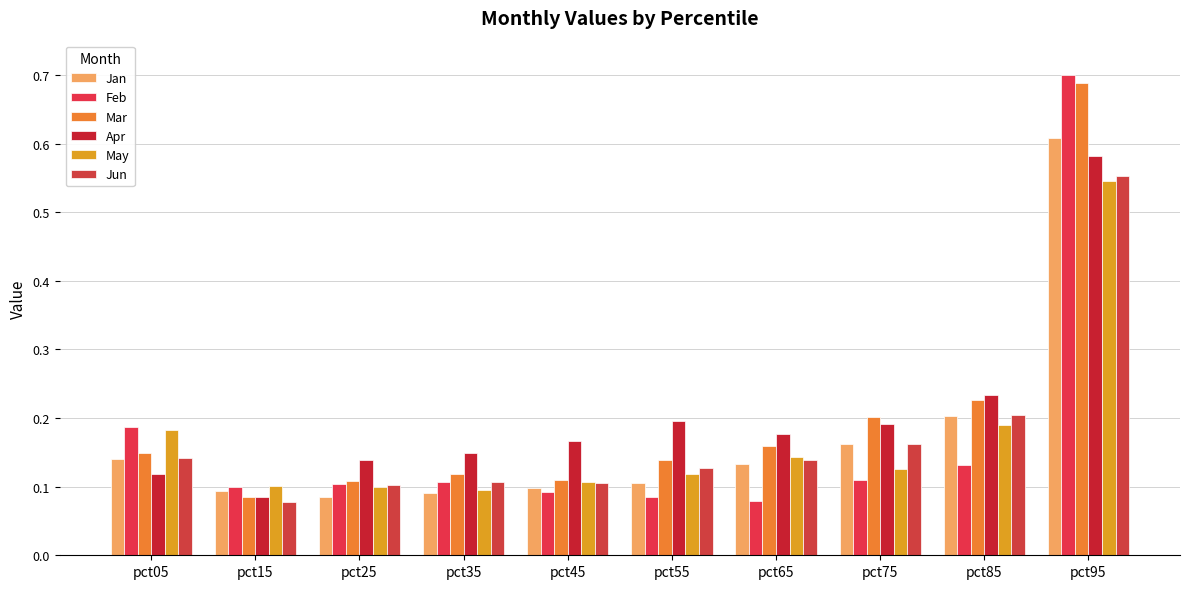

Count the May values in the range 0 to 1.

10